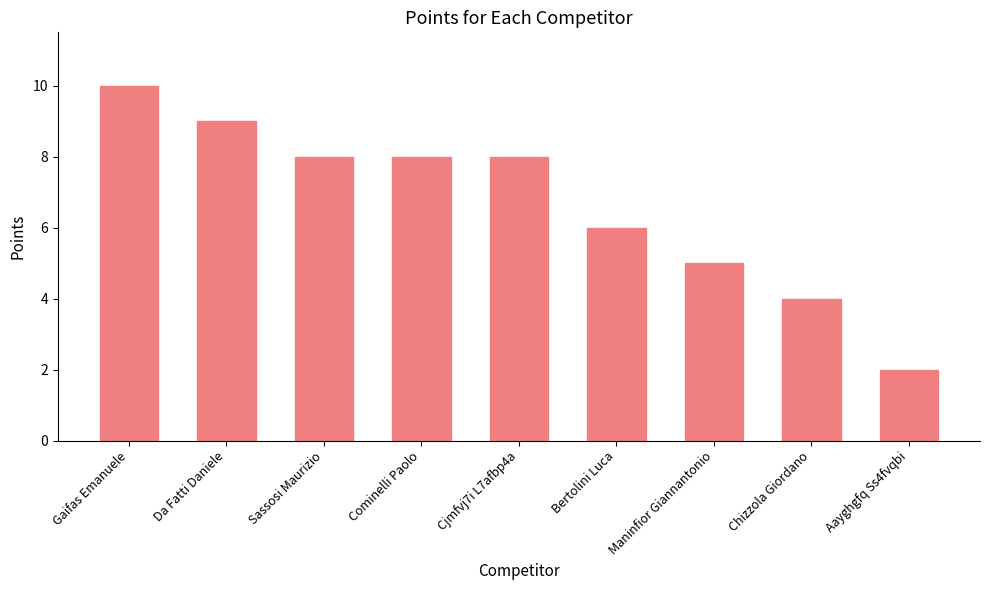

Reading left to right, what are all the values shown in this chart?

10	9	8	8	8	6	5	4	2